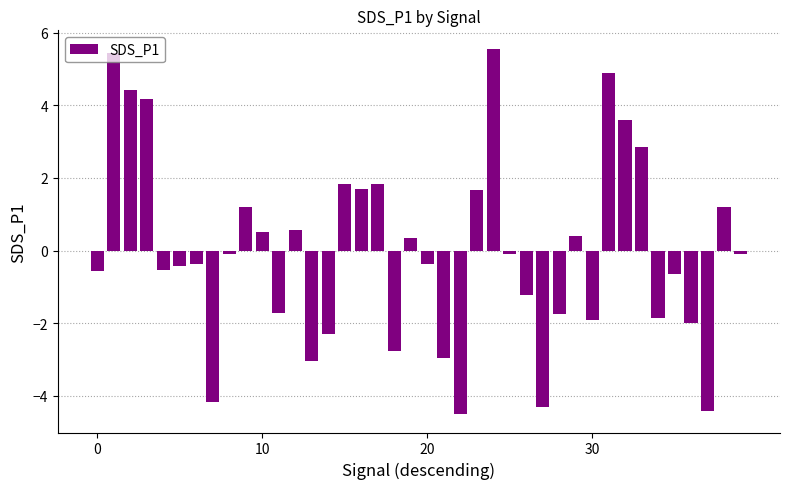

How many bars are there in total?

40